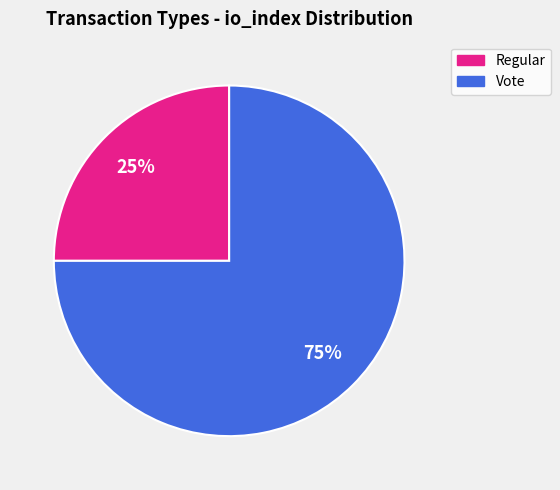

True or false: Regular accounts for 25% of the total.

True